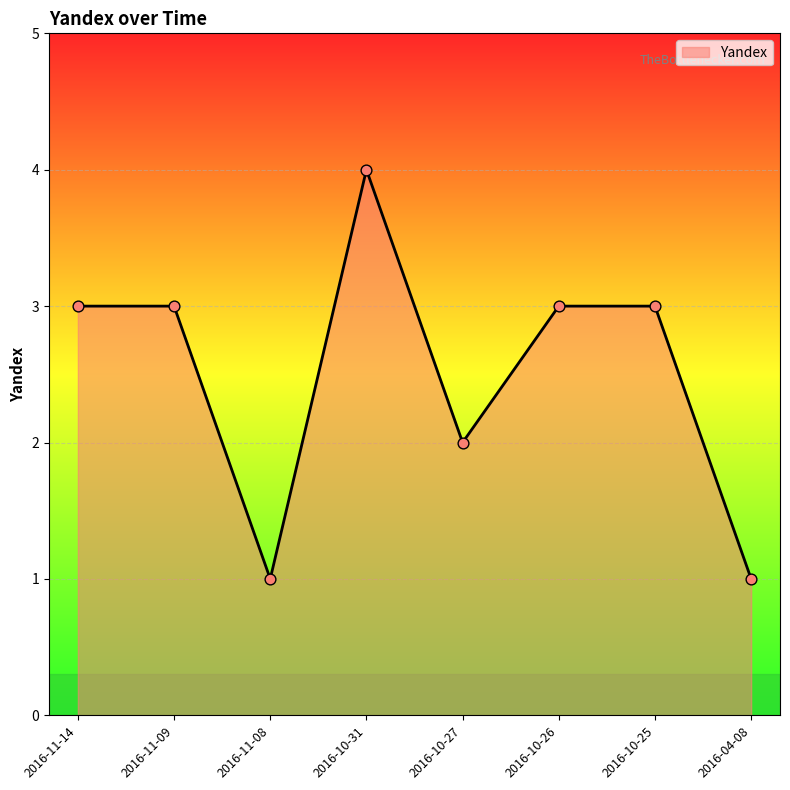

Which has a higher value, 2016-04-08 or 2016-10-26?

2016-10-26